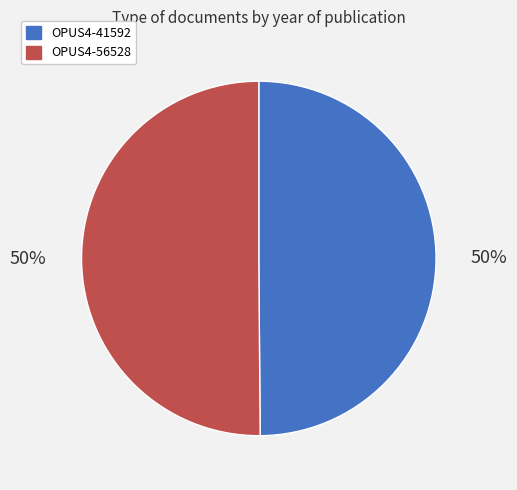

To the nearest percent, what is the average slice percentage?

50%